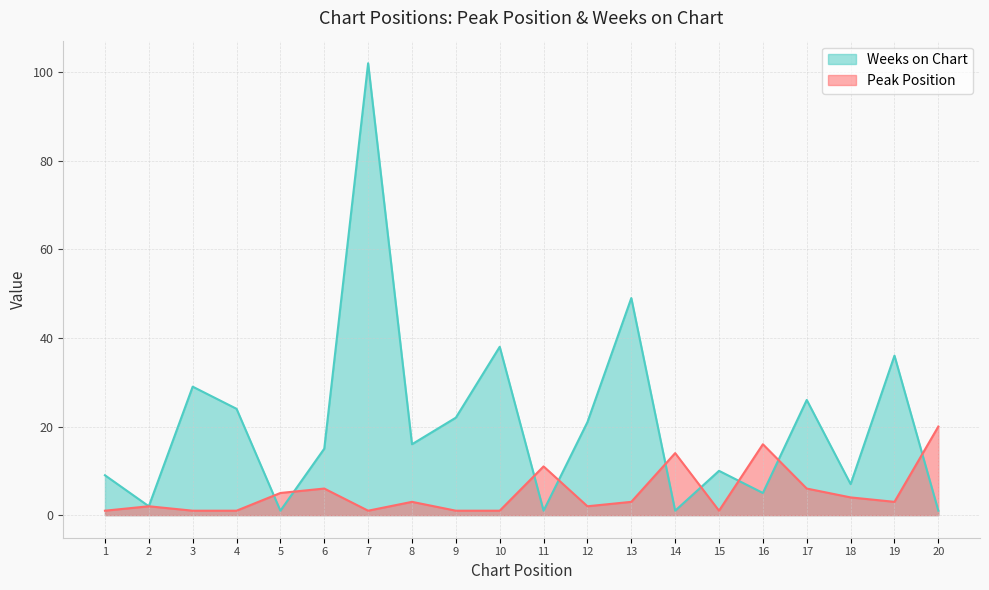

Rank the series by their average value, from lowest to highest.

Peak Position, Weeks on Chart